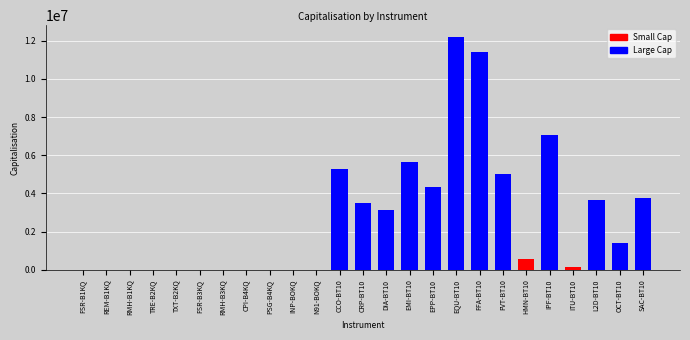

What is the sum of the values at HMN-BT10 and EQU-BT10?

12752544.0